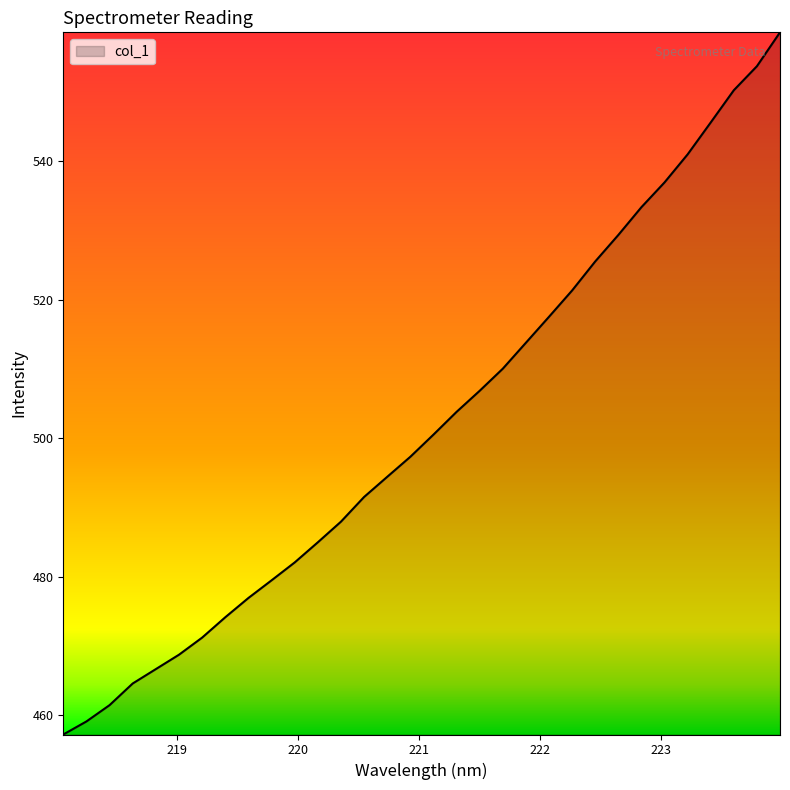

What is the smallest value displayed?

457.2